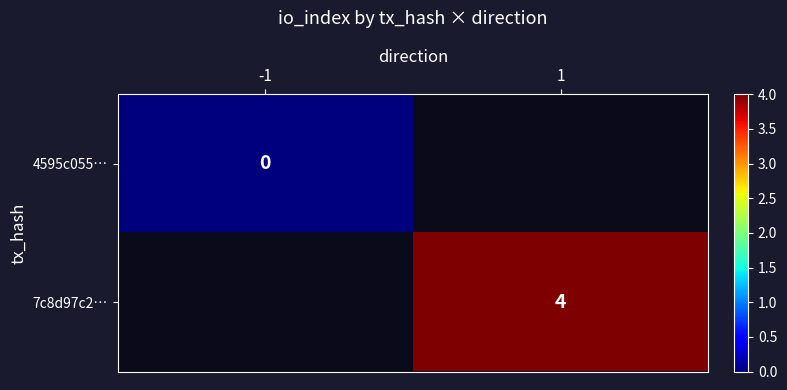

True or false: 7c8d97c2… has a value of 1 at 1.

False